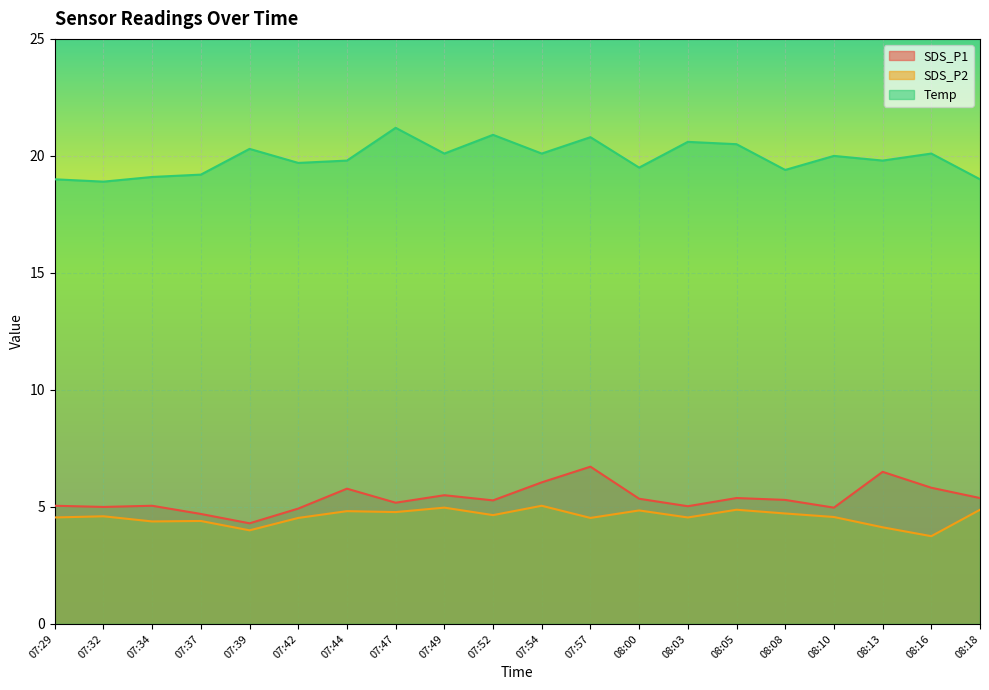

The value of Temp at 07:34 is 19.1. True or false?

True